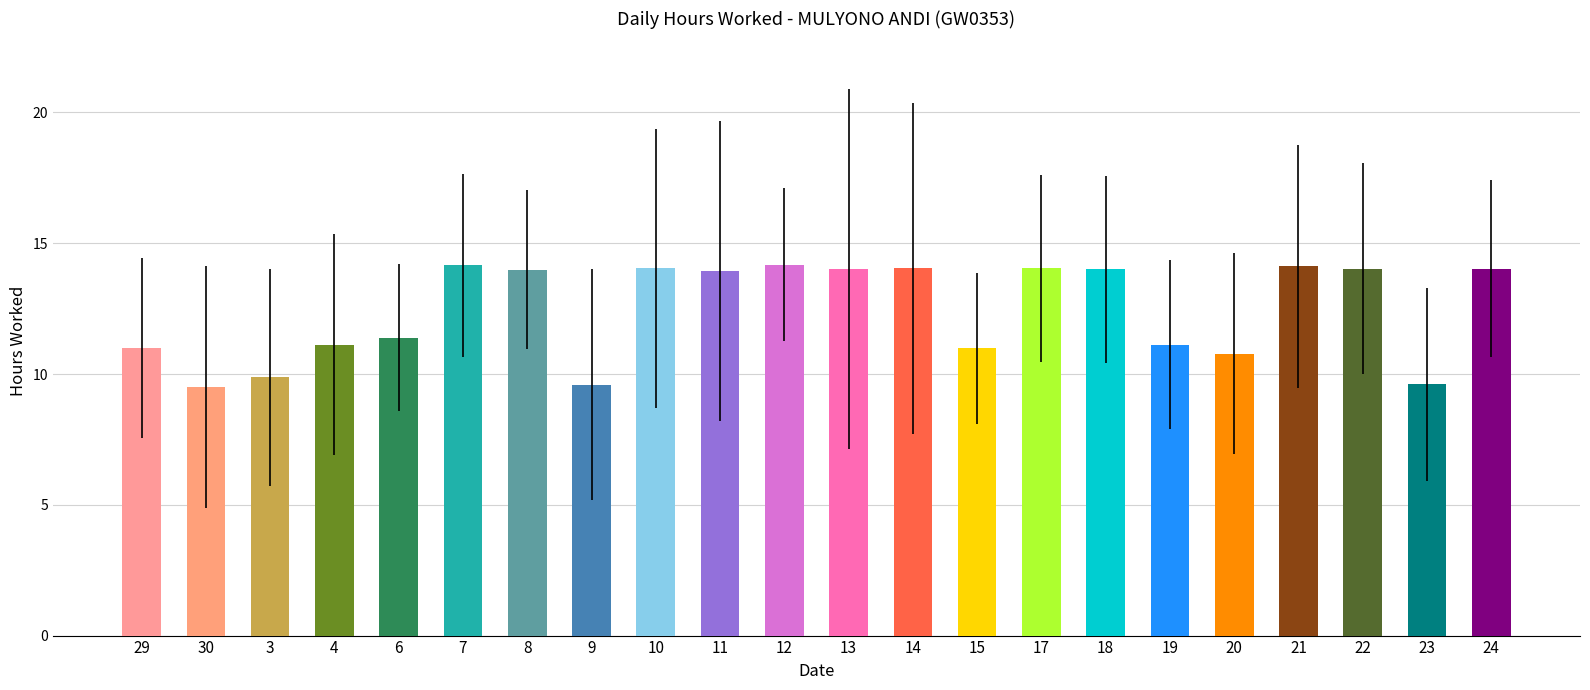

What is the minimum value shown in the chart?

9.5